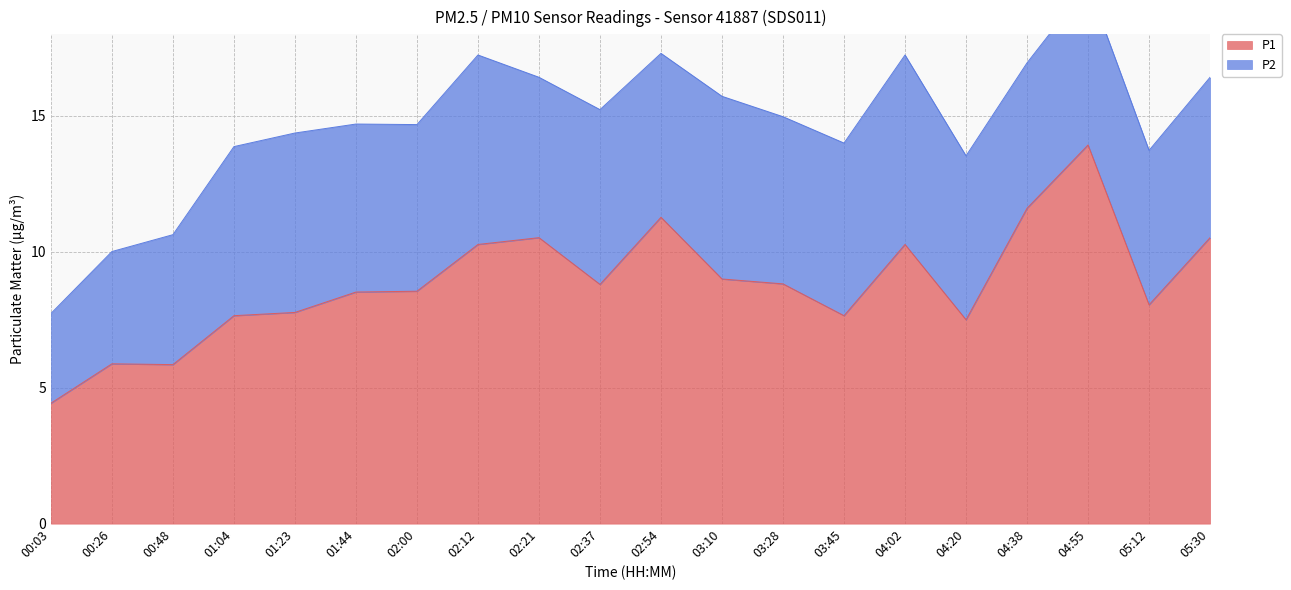

What is the average value?

8.8